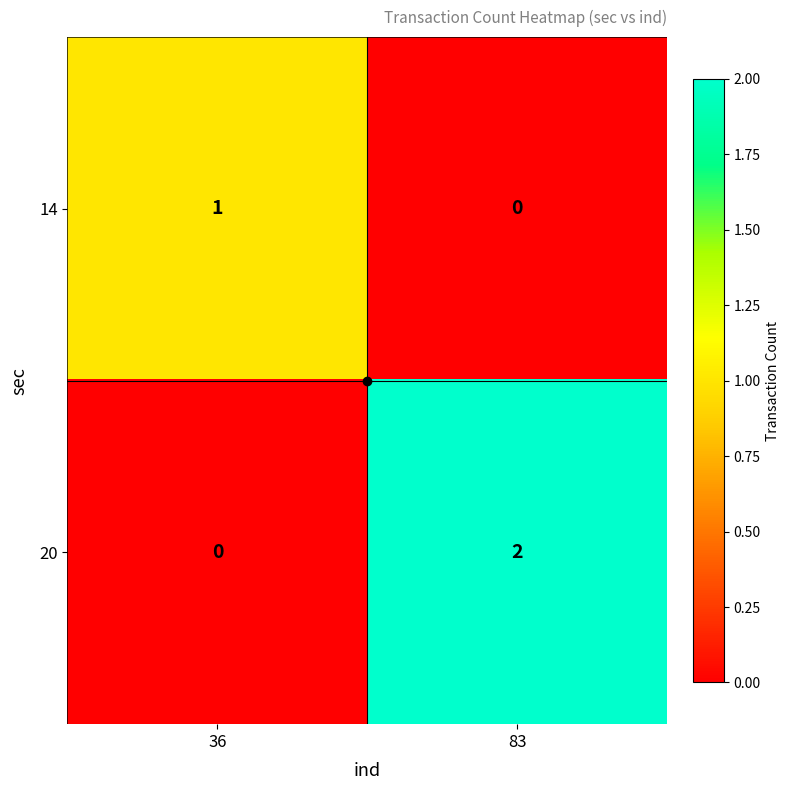

At which category is the sum across all series the highest?

83